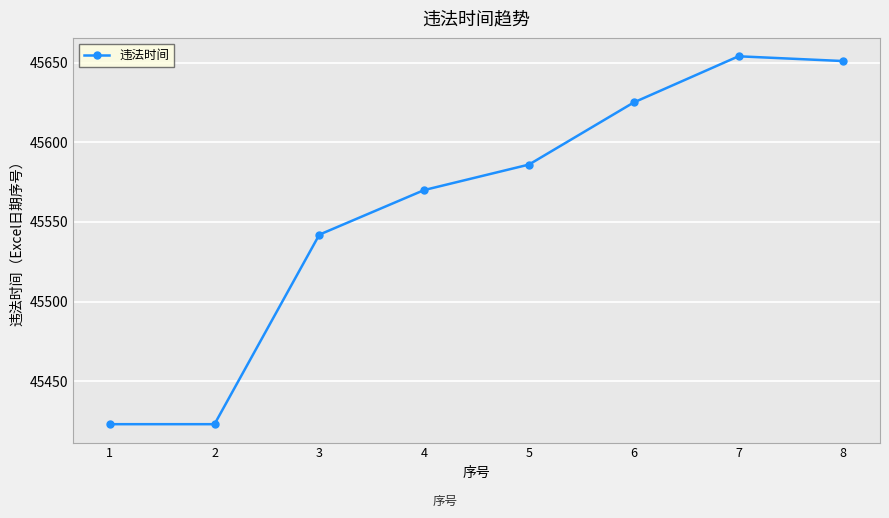

What is the sum of the values at 7 and 2?

91077